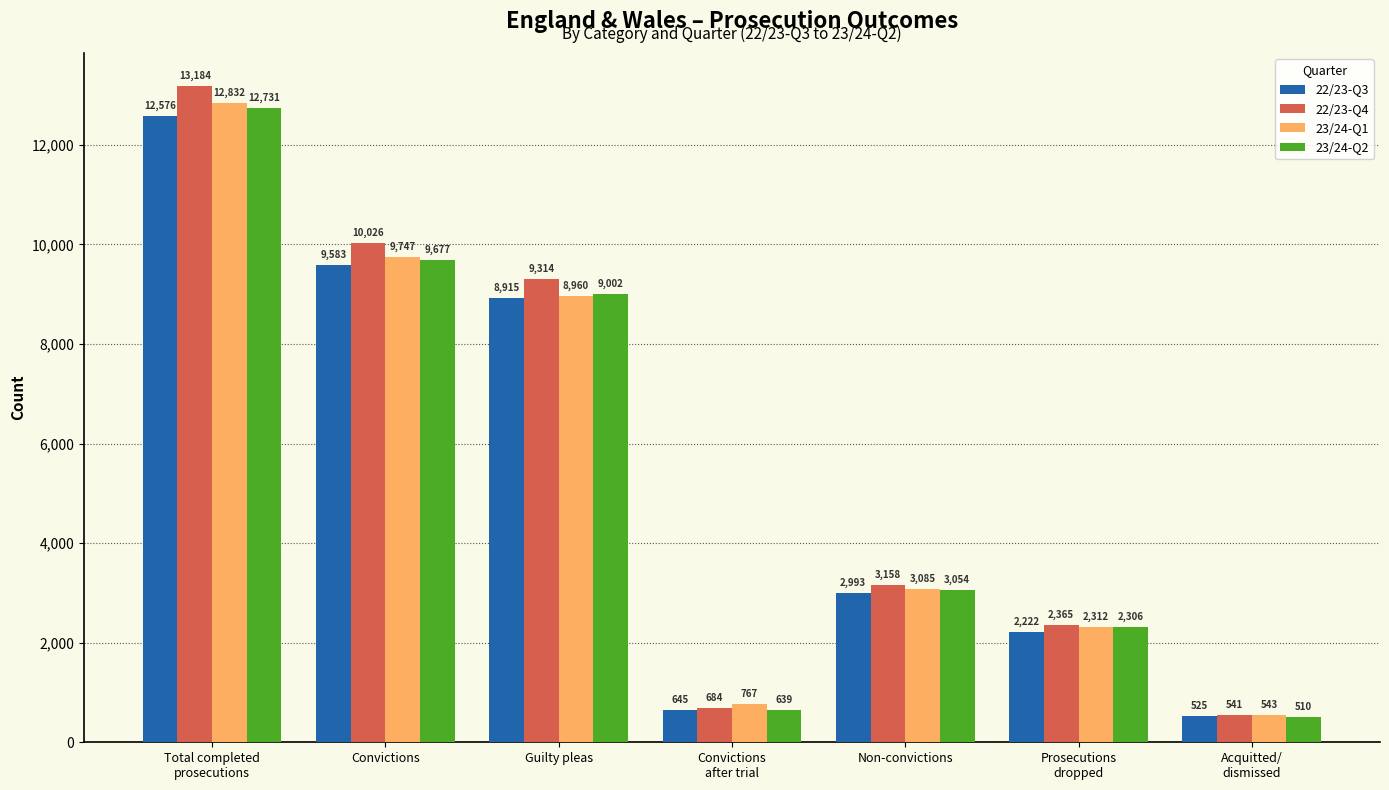

Reading left to right, extract all data points from this chart.

22/23-Q3: 12576	9583	8915	645	2993	2222	525
22/23-Q4: 13184	10026	9314	684	3158	2365	541
23/24-Q1: 12832	9747	8960	767	3085	2312	543
23/24-Q2: 12731	9677	9002	639	3054	2306	510